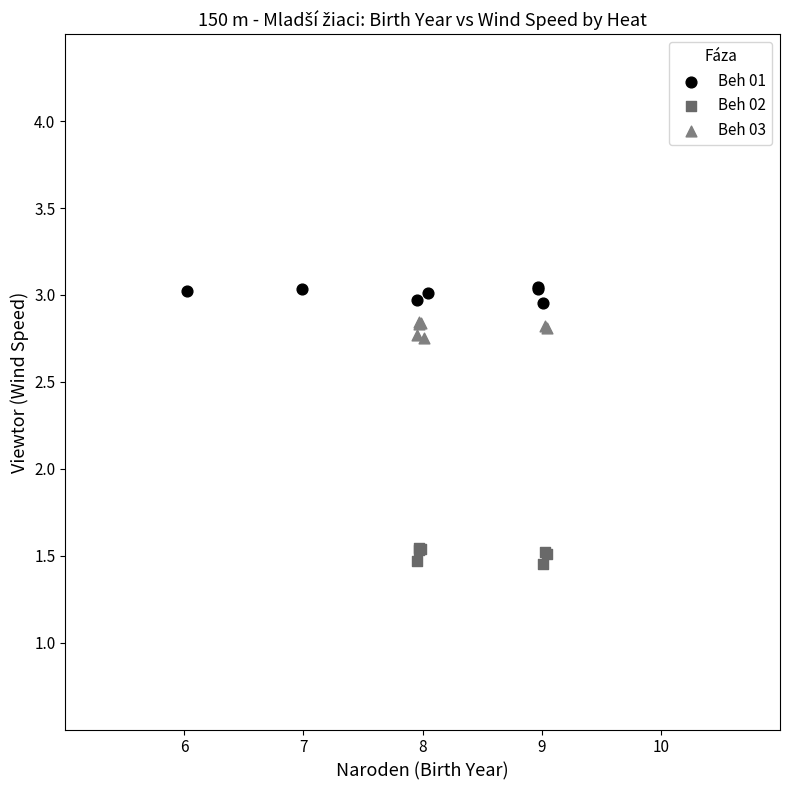

What are all the series names shown in the legend?

Beh 01, Beh 02, Beh 03